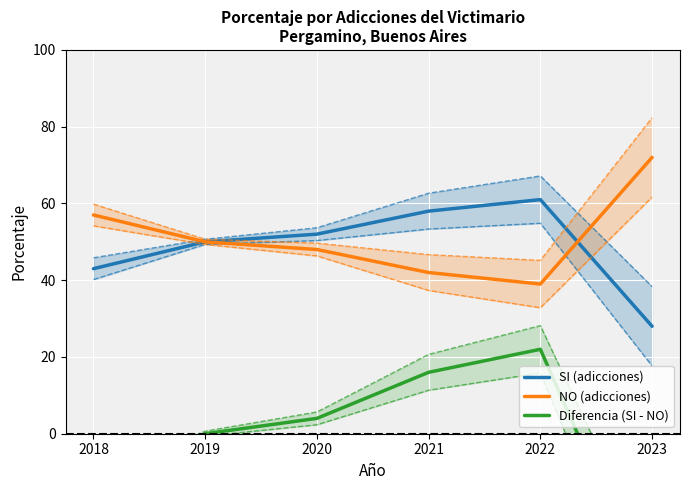

After their last crossing, which series has the higher values: SI (adicciones) or NO (adicciones)?

NO (adicciones)